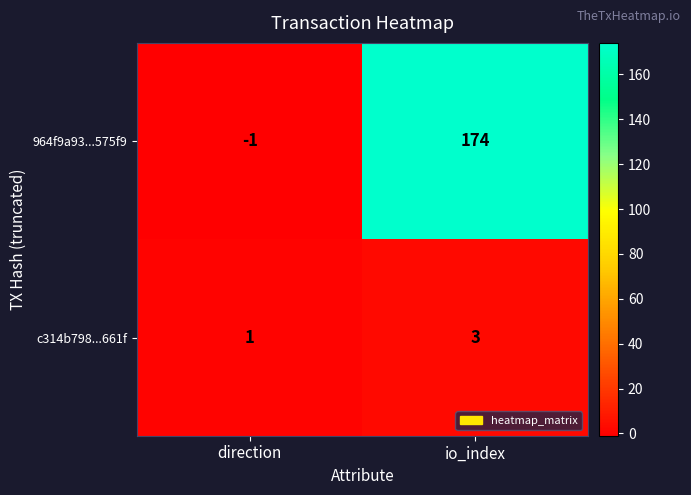

Which label corresponds to the smallest value in the chart?

direction